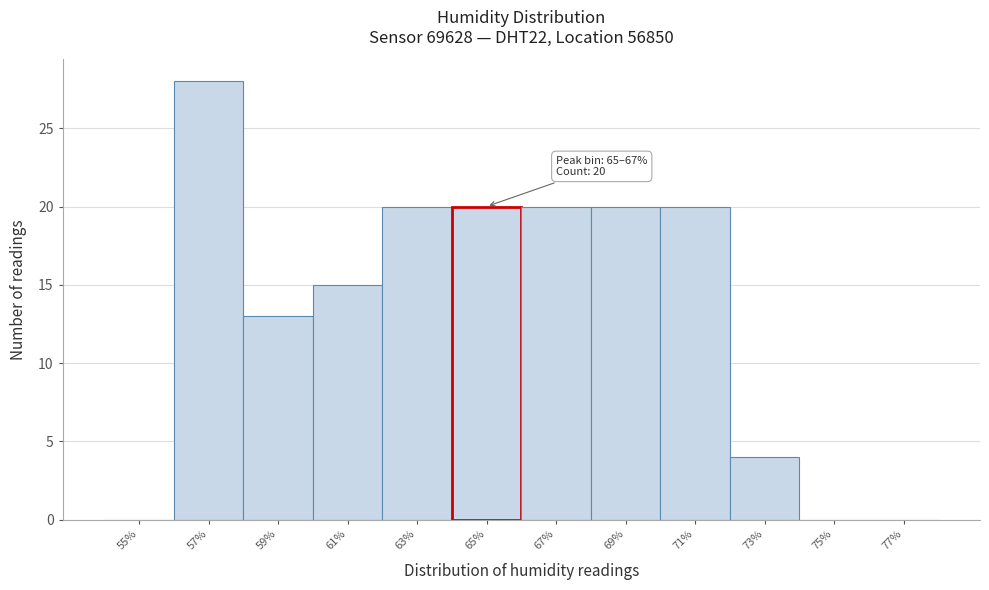

Reading left to right, list all the values displayed in this chart.

55%=0	57%=28	59%=13	61%=15	63%=20	65%=20	67%=20	69%=20	71%=20	73%=4	75%=0	77%=0